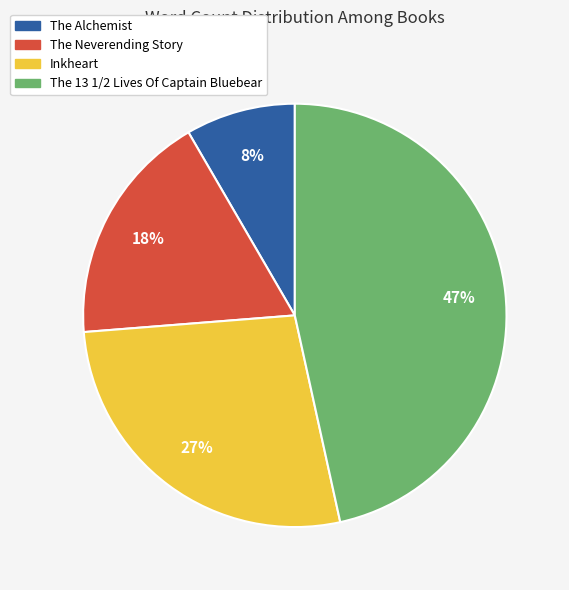

Does The Neverending Story account for over 50% of the chart?

No